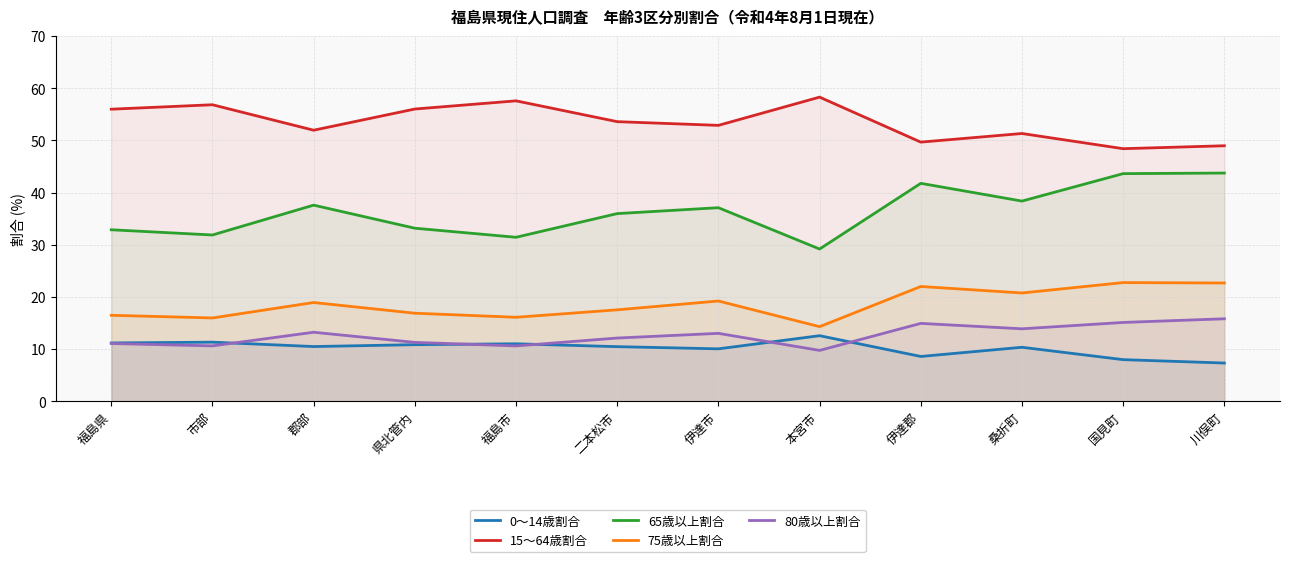

At which category does 65歳以上割合 reach its first local peak?

郡部